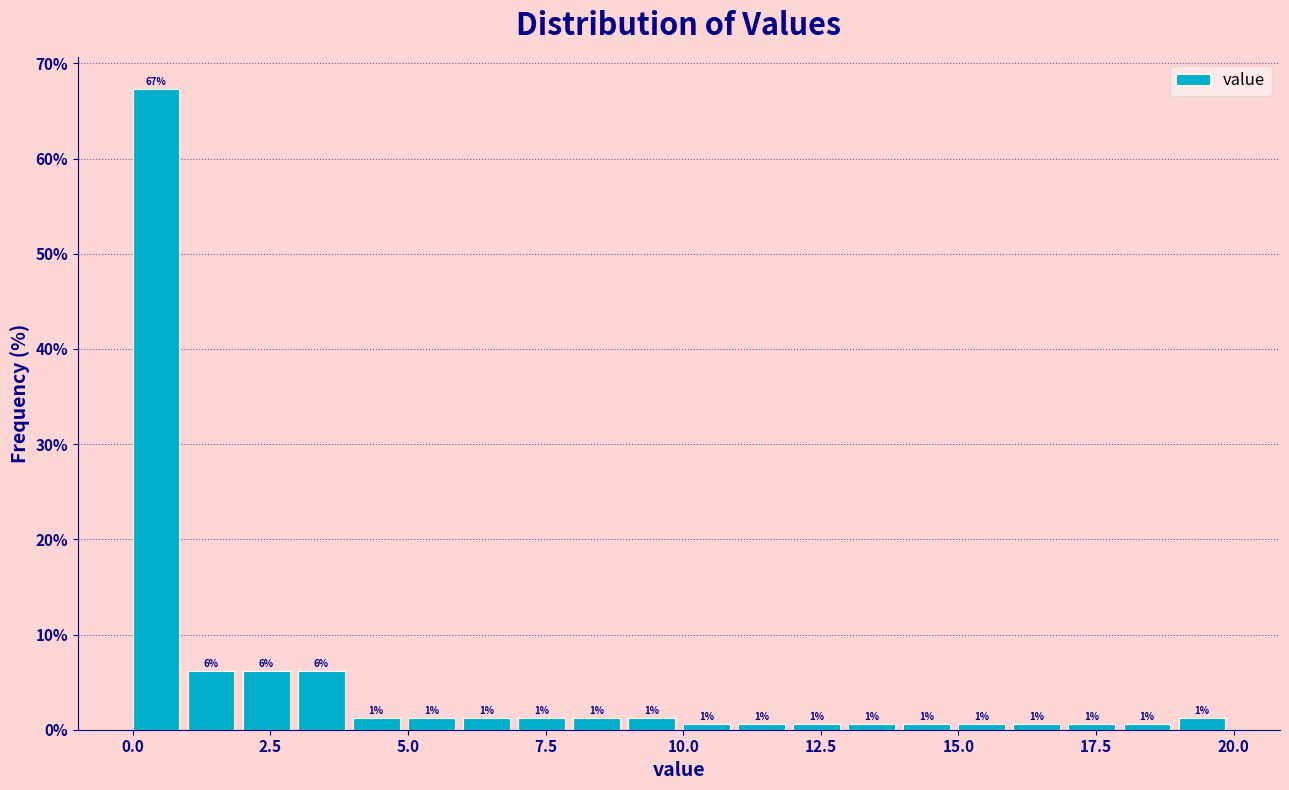

Around what value on the x-axis is the tallest bar? Give the approximate position of its centre, as read against the axis.

0.5